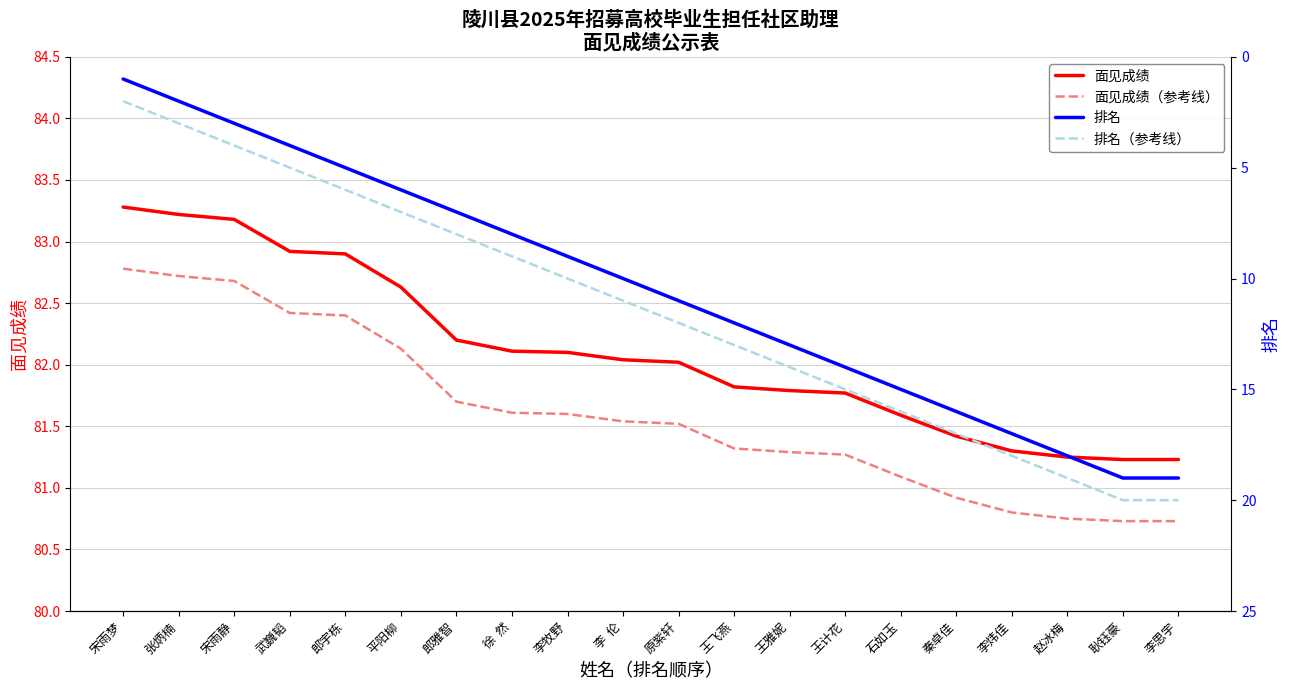

The 排名（参考线） series shows 14.7 at 李牧野. True or false?

False